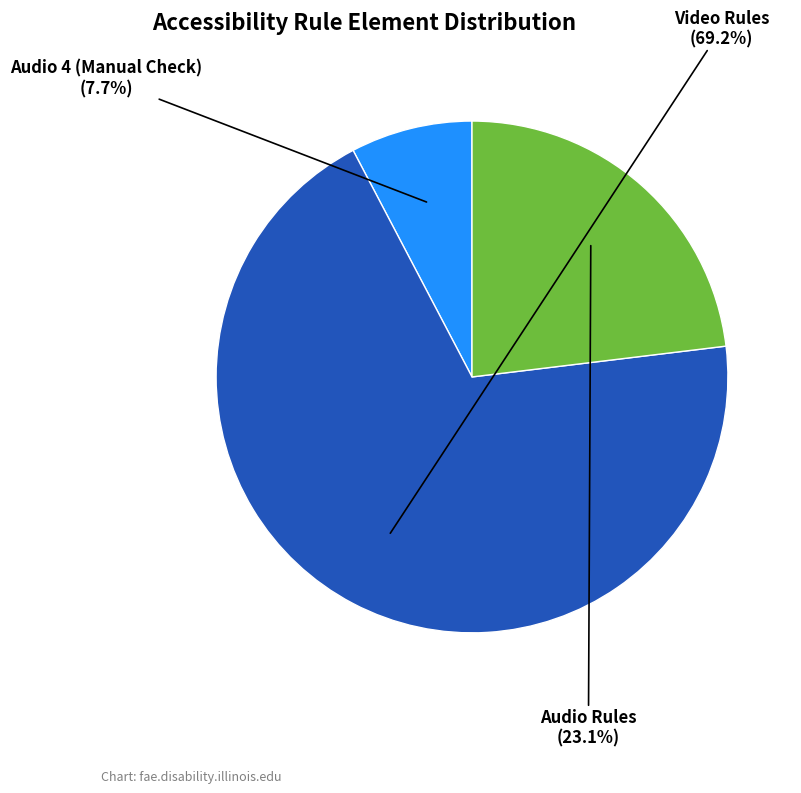

Is there any slice that represents more than half of the pie?

Yes